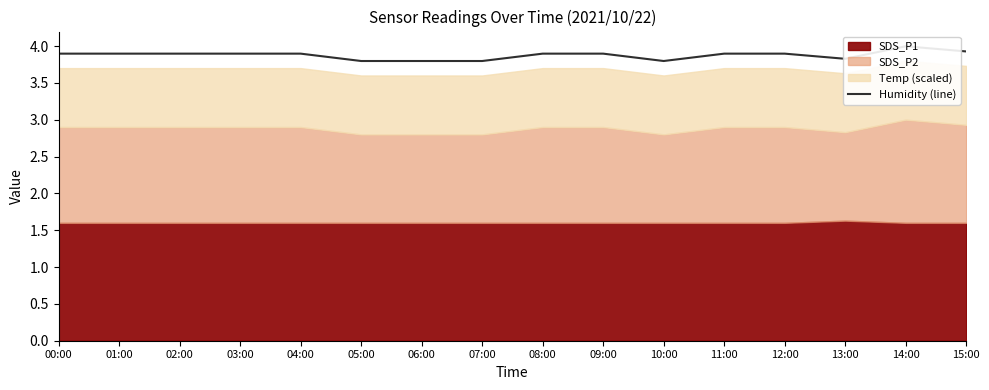

Reading left to right, transcribe all the data shown in this chart.

3.9	3.9	3.9	3.9	3.9	3.8	3.8	3.8	3.9	3.9	3.8	3.9	3.9	3.8	4.0	3.9